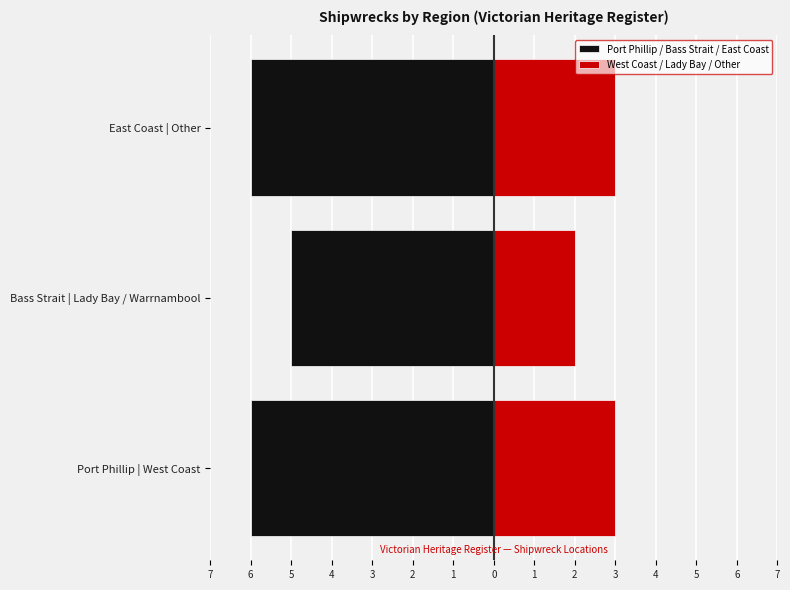

What is the spread (max minus min) of values at East Coast | Other?

9